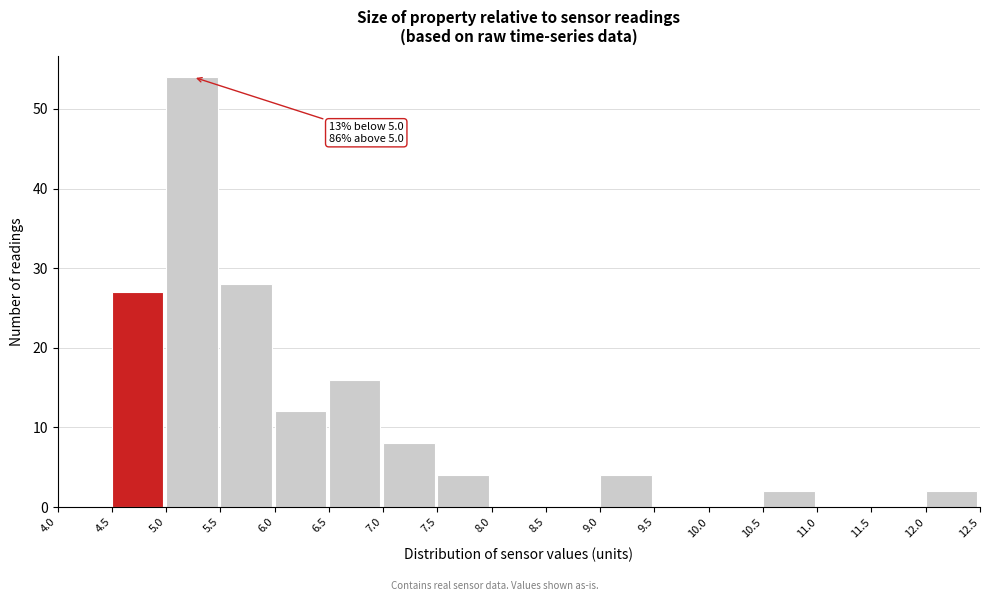

Which range on the x-axis has the tallest bar?

5.0 to 5.5